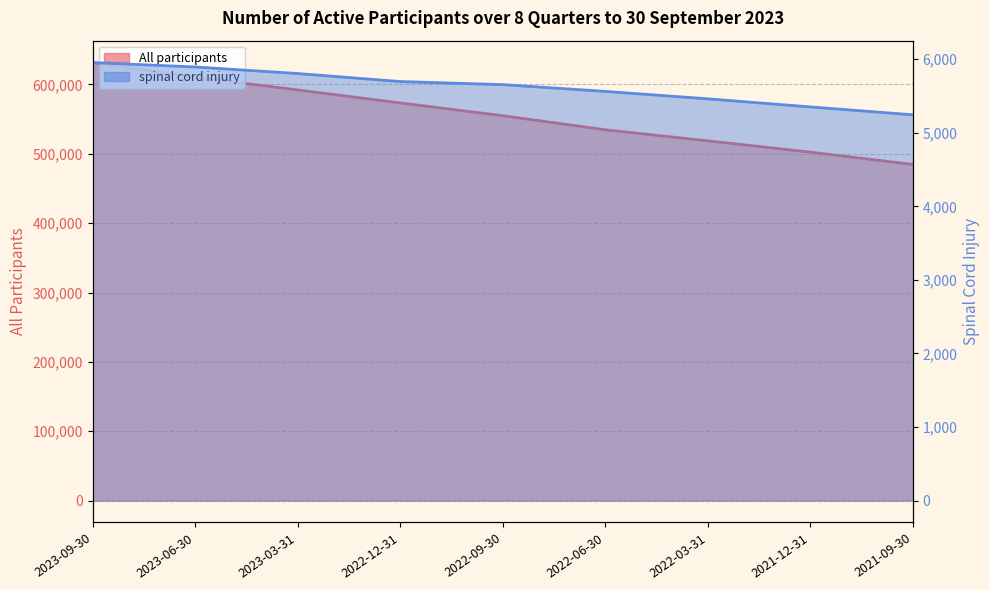

Which category has the lowest value across all series?

2021-09-30